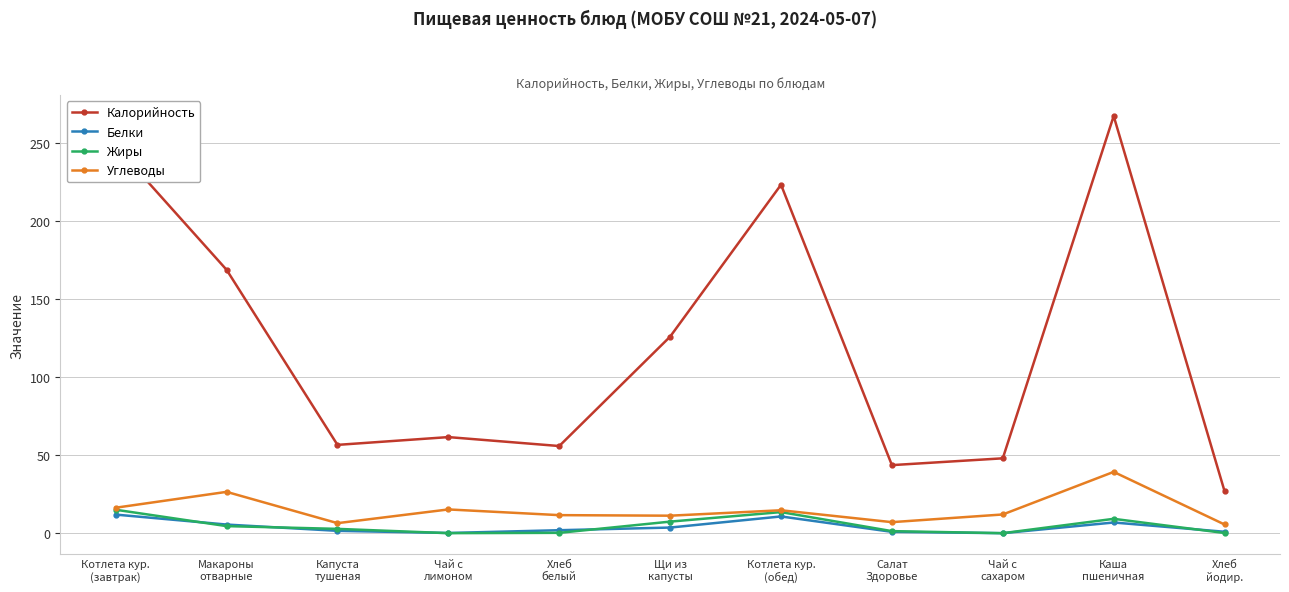

Count the number of categories in the chart.

11